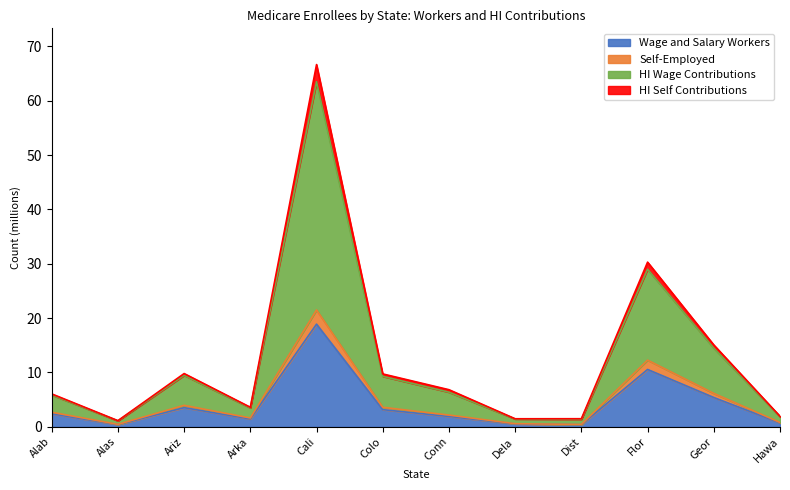

At which label does Wage and Salary Workers reach its peak?

Cali